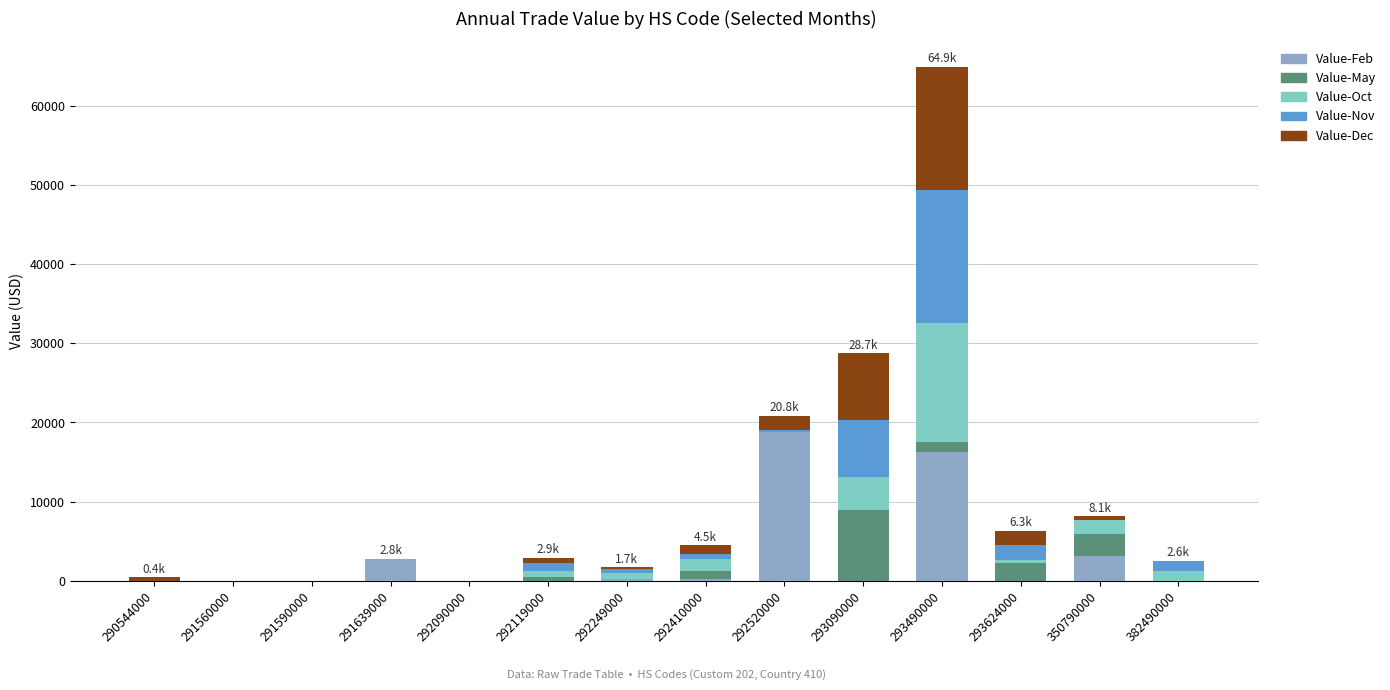

What is the highest value of the Value-Feb series?

18837